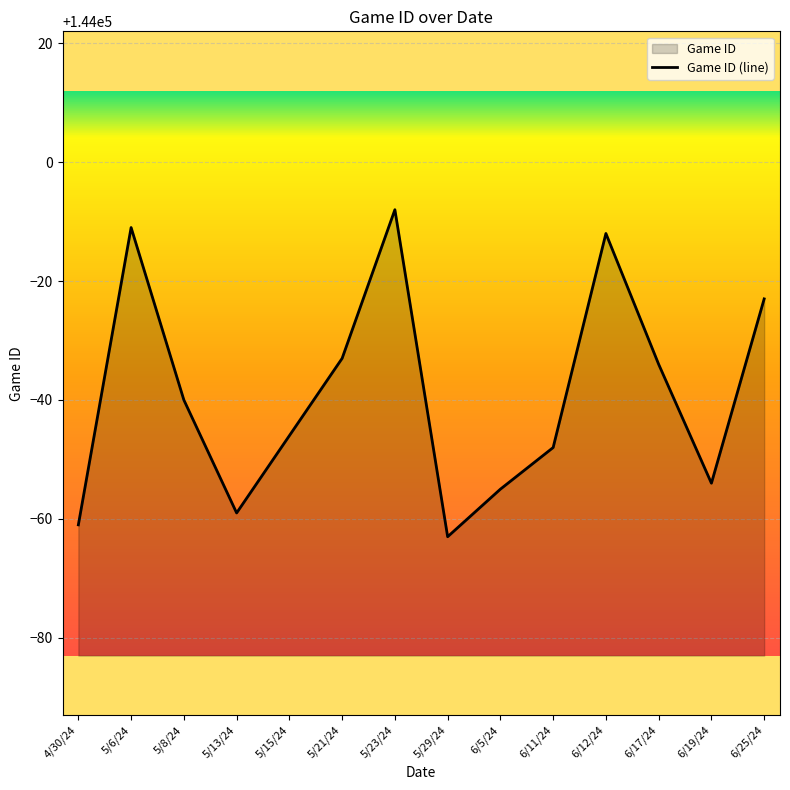

Count the number of values greater than 143960.

6